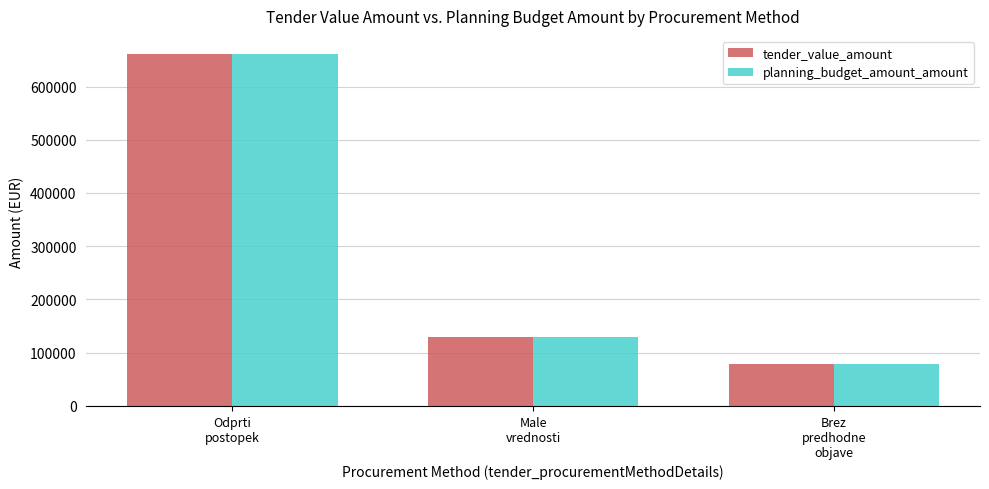

What is the label of the 3rd bar from the left?

Brez
predhodne
objave